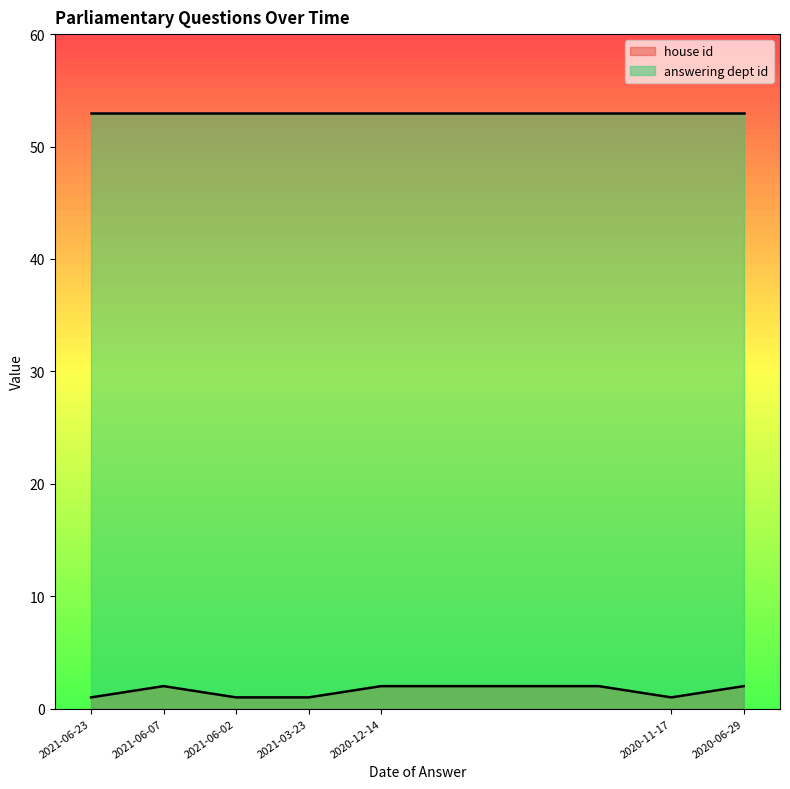

What is the label of the 6th point from the right?

2020-12-14